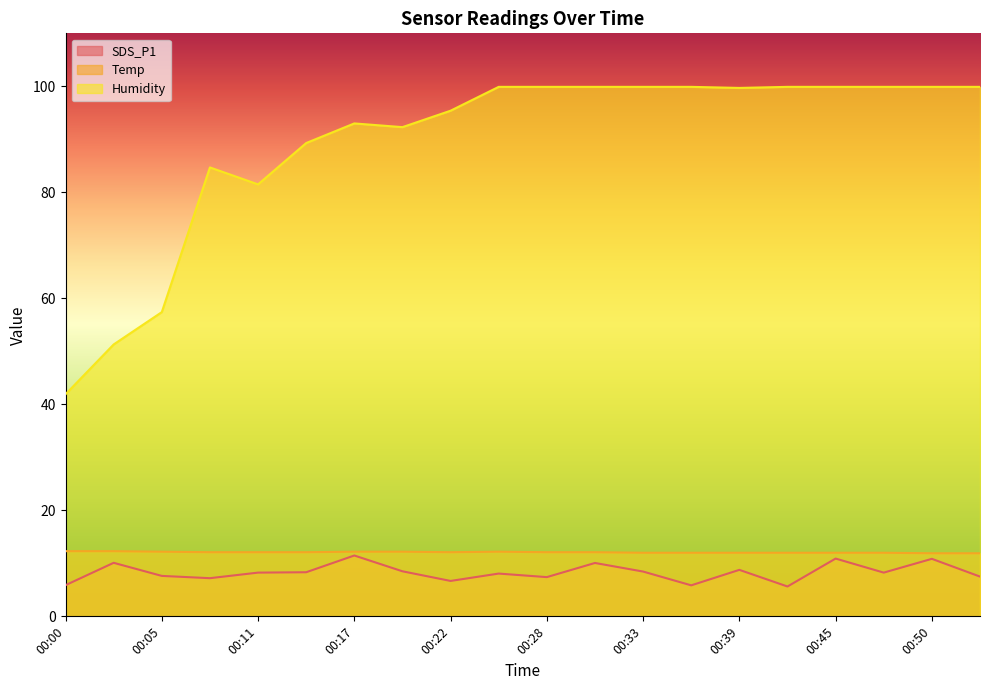

Reading left to right, extract all data points from this chart.

SDS_P1: 5.9	10.1	7.6	7.2	8.2	8.3	11.5	8.5	6.7	8.1	7.4	10.1	8.4	5.8	8.8	5.6	10.9	8.2	10.8	7.5
Temp: 12.3	12.3	12.2	12.1	12.1	12.1	12.2	12.2	12.1	12.2	12.1	12.1	12.0	12.0	12.0	12.0	12.0	12.0	11.9	11.9
Humidity: 41.9	51.3	57.4	84.7	81.5	89.3	93.0	92.3	95.4	99.9	99.9	99.9	99.9	99.9	99.7	99.9	99.9	99.9	99.9	99.9